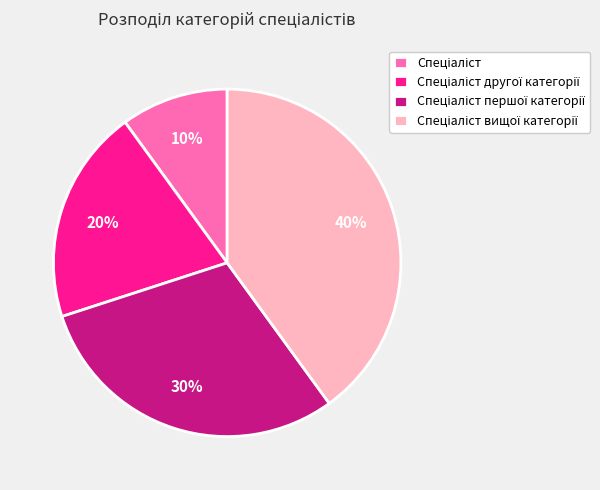

To the nearest percent, what is the difference between the largest and smallest slice percentages?

30%